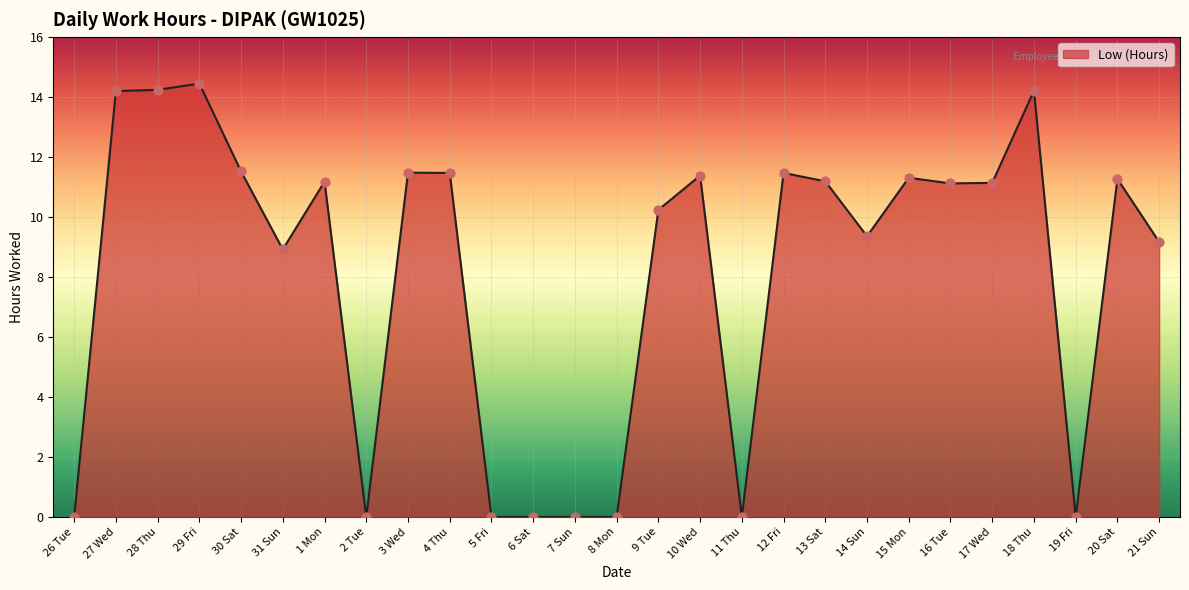

Between 4 Thu and 15 Mon, which is larger?

4 Thu